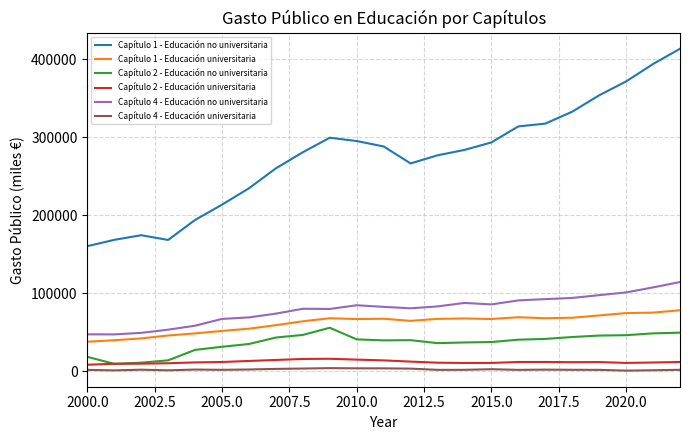

True or false: Capítulo 1 - Educación no universitaria and Capítulo 2 - Educación no universitaria cross at least once.

False